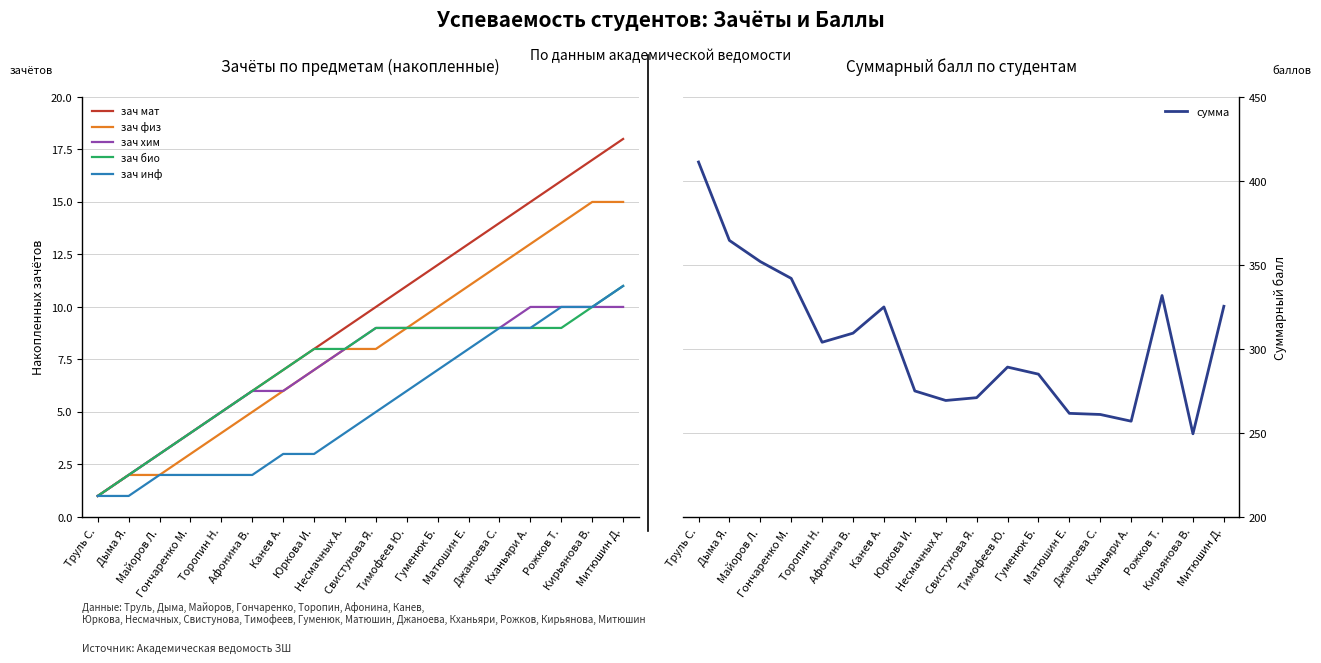

Rank the categories by зач физ value from lowest to highest.

Труль С., Дыма Я., Майоров Л., Гончаренко М., Торопин Н., Афонина В., Канев А., Юркова И., Несмачных А., Свистунова Я., Тимофеев Ю., Гуменюк Б., Матюшин Е., Джаноева С., Кханьяри А., Рожков Т., Кирьянова В., Митюшин Д.